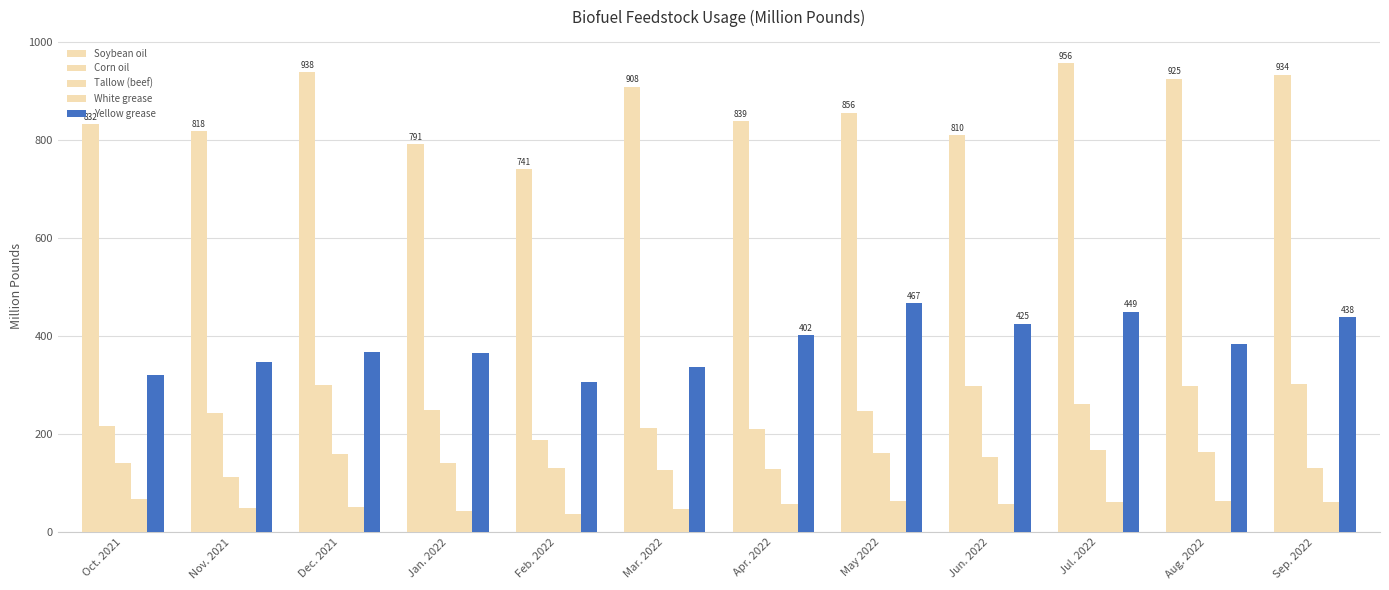

What value does the Corn oil series have at Apr. 2022?

210.9